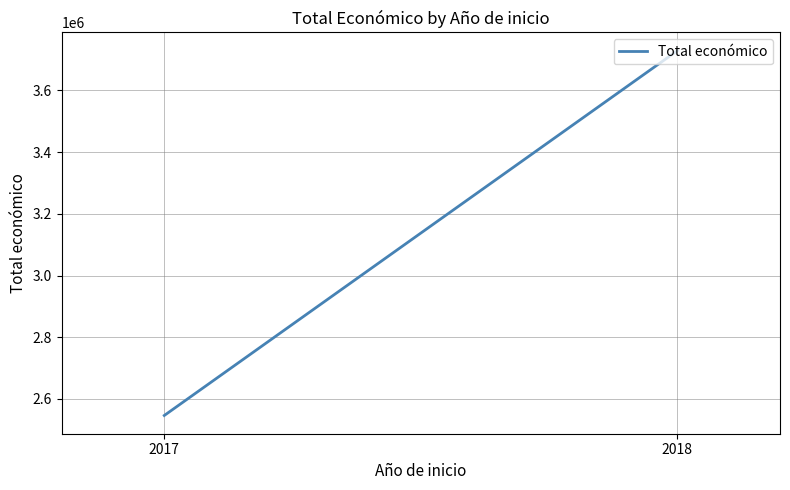

Reading left to right, list all the values displayed in this chart.

2017=2546283	2018=3728998